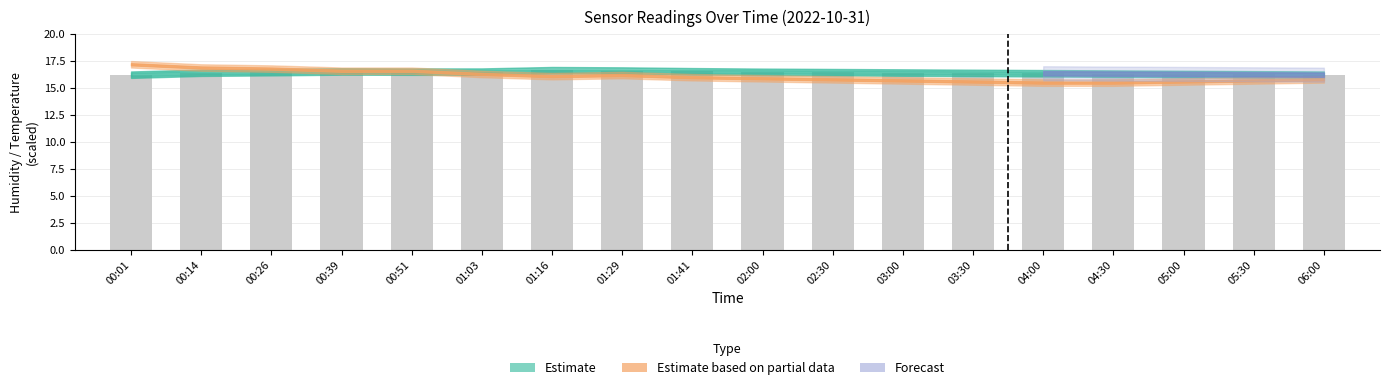

The value at 06:00 is 16.2. True or false?

True